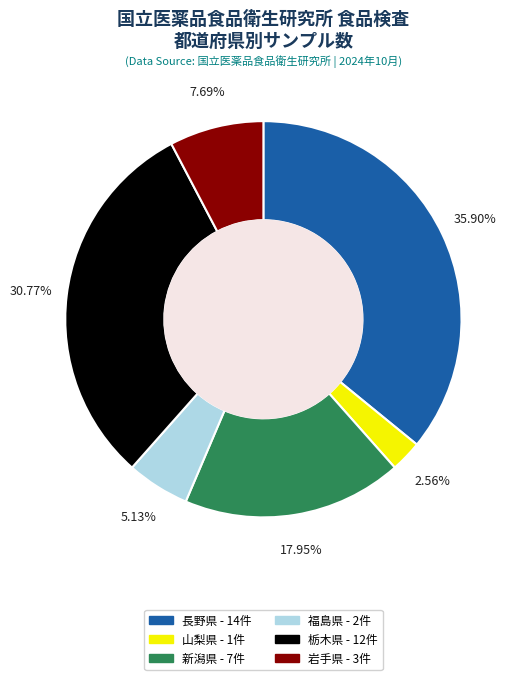

Count the number of slices in the pie.

6